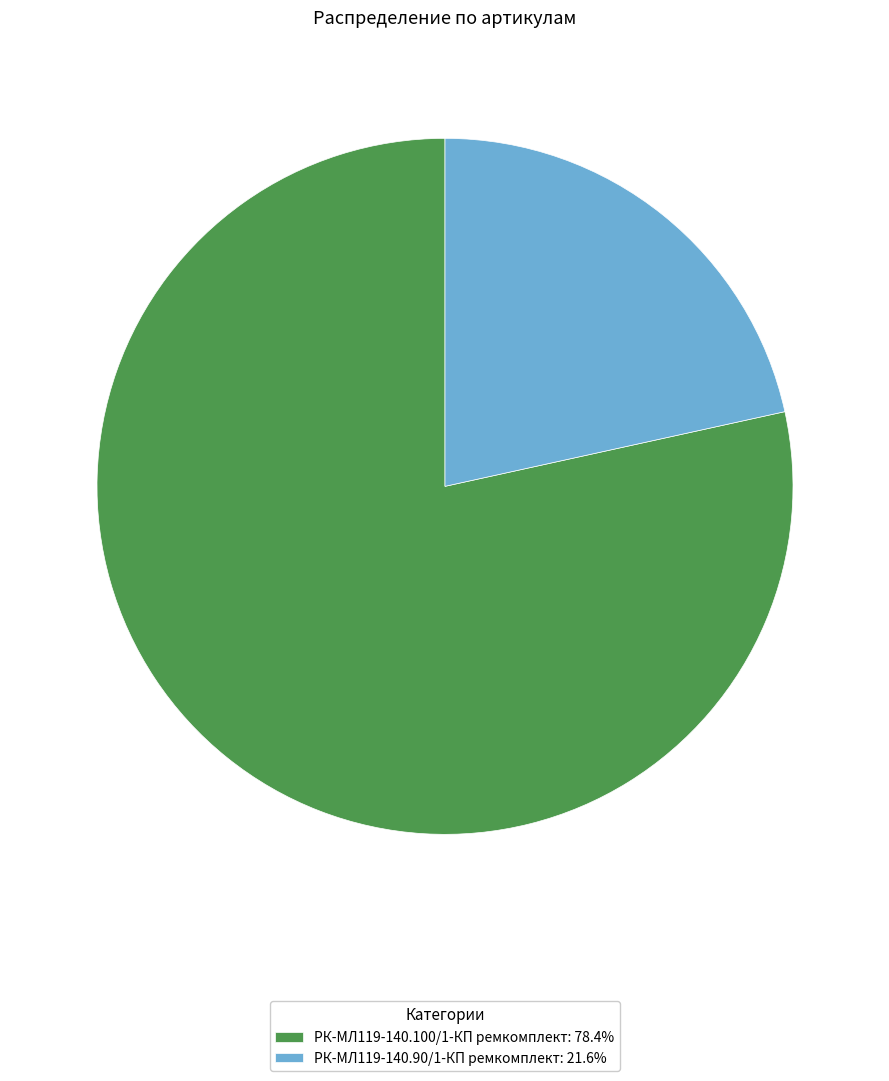

Combined, do РК-МЛ119-140.100/1-КП ремкомплект: 78.4% and РК-МЛ119-140.90/1-КП ремкомплект: 21.6% account for over 50%?

Yes